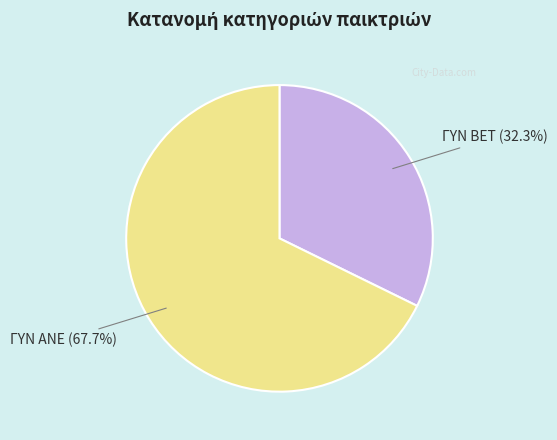

Count the number of slices in the pie.

2